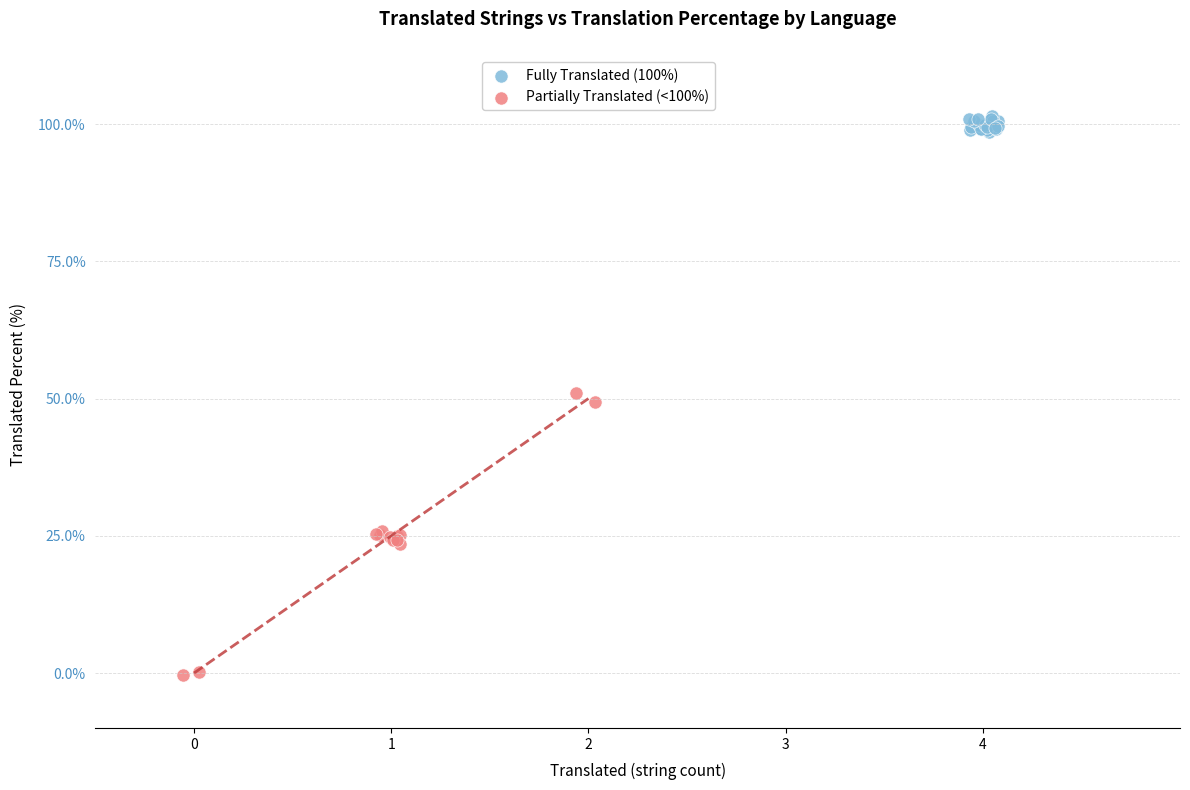

Which series reaches the maximum Y coordinate?

Fully Translated (100%)